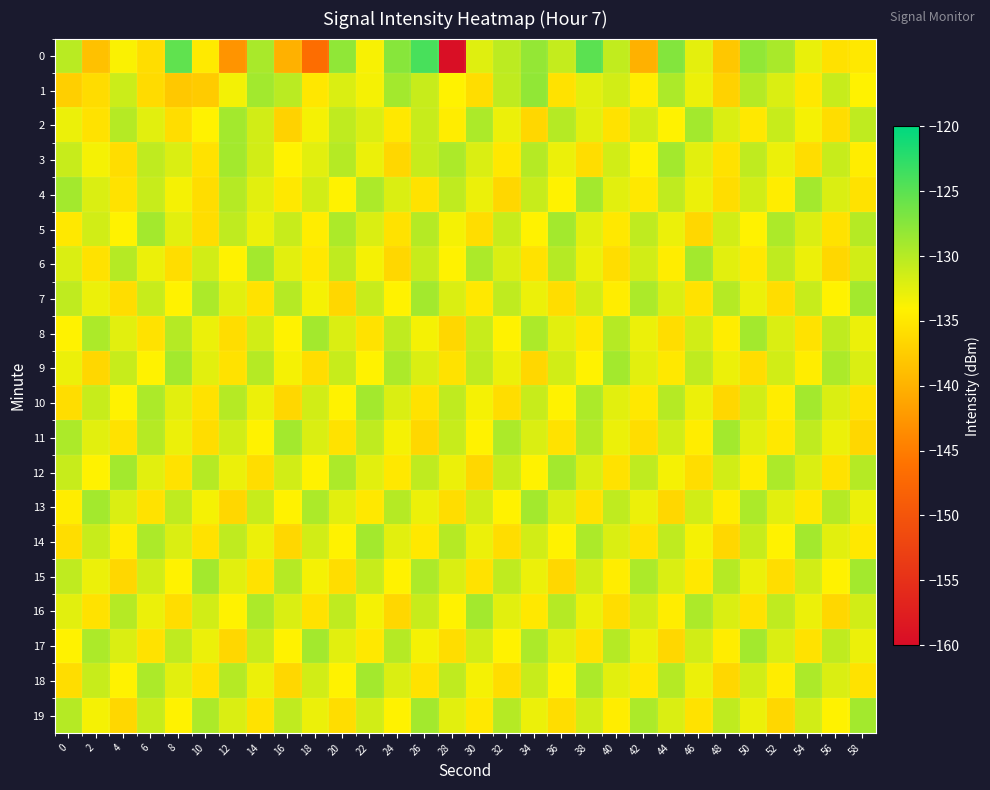

At how many categories does at least one series exceed -147?

30